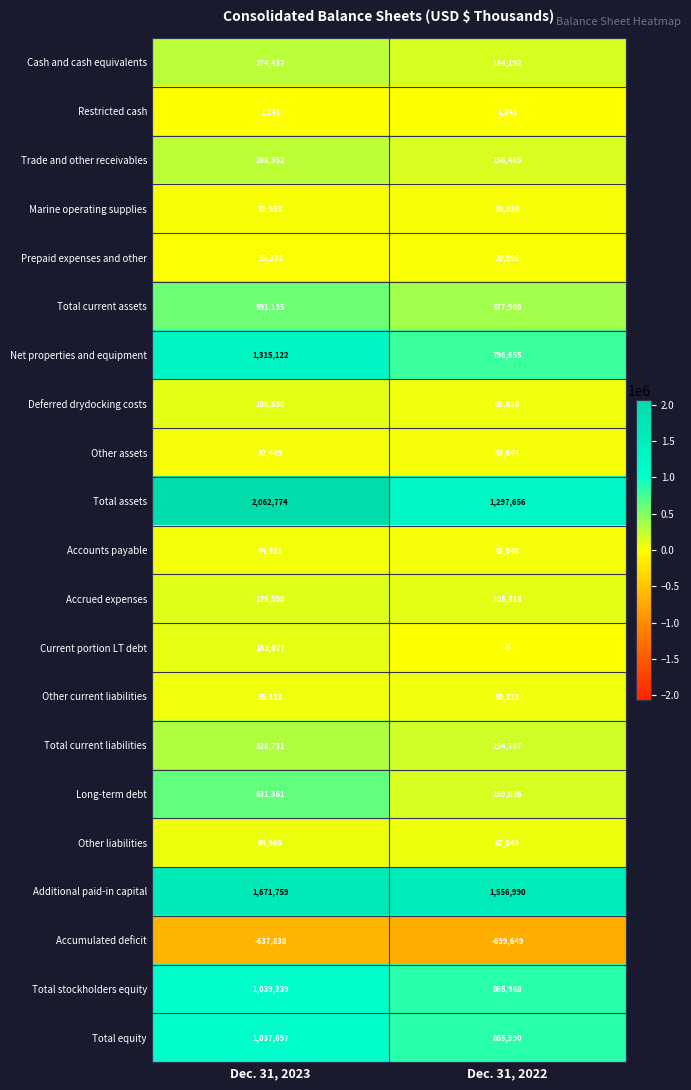

What is the smallest value displayed?

-699649